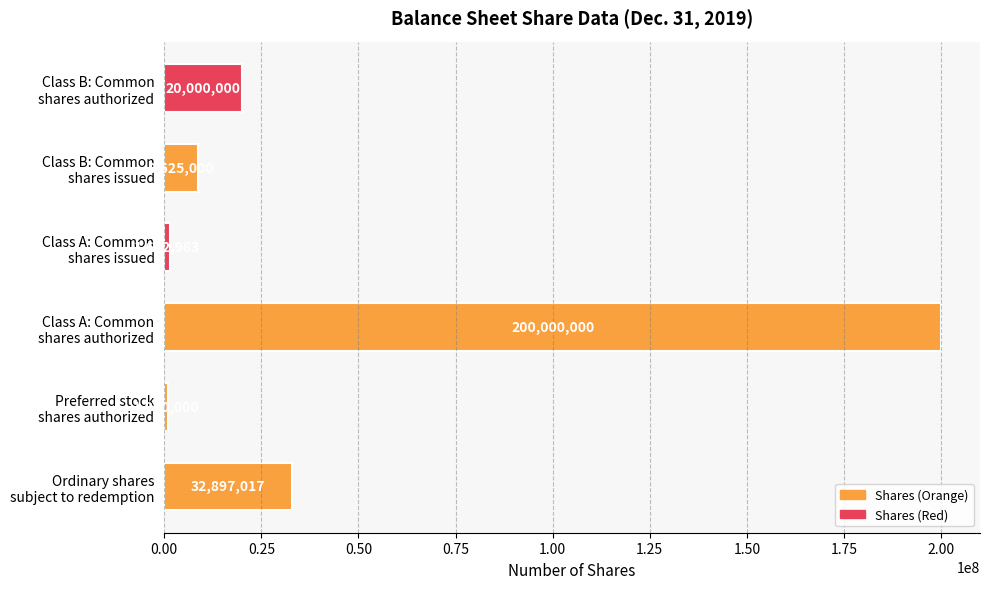

At which category does the chart reach its minimum across all series?

Preferred stock
shares authorized